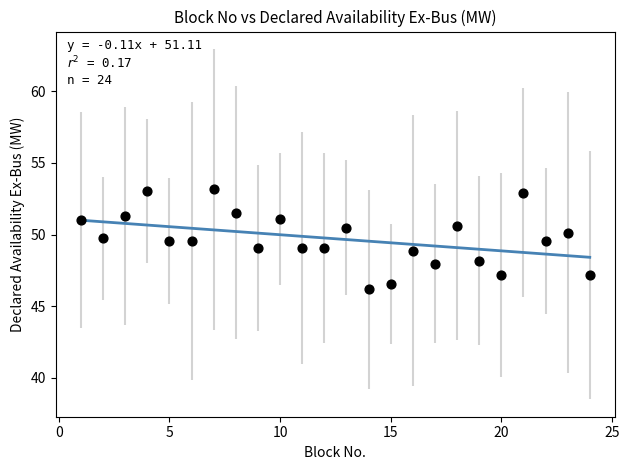

What is the range of Y values (max minus min)?

7.0